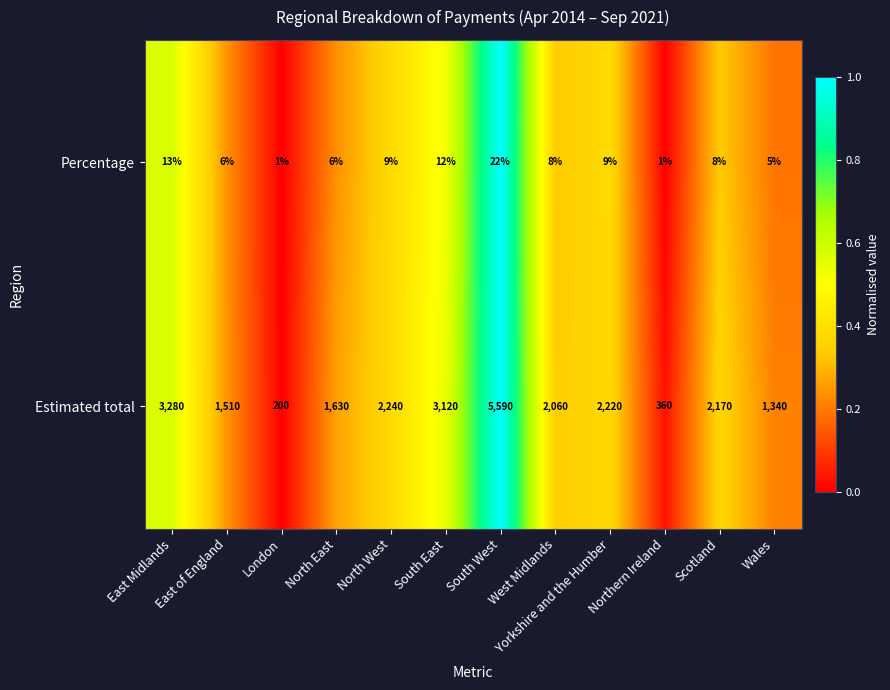

True or false: Estimated total has a value of 2878 at South West.

False